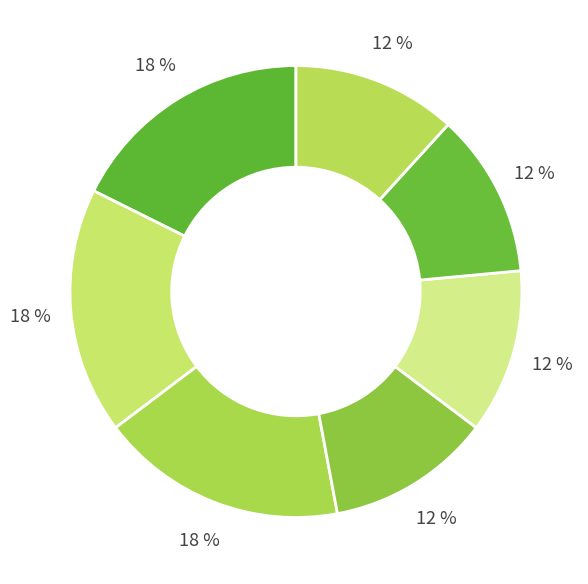

Count the number of slices in the pie.

7